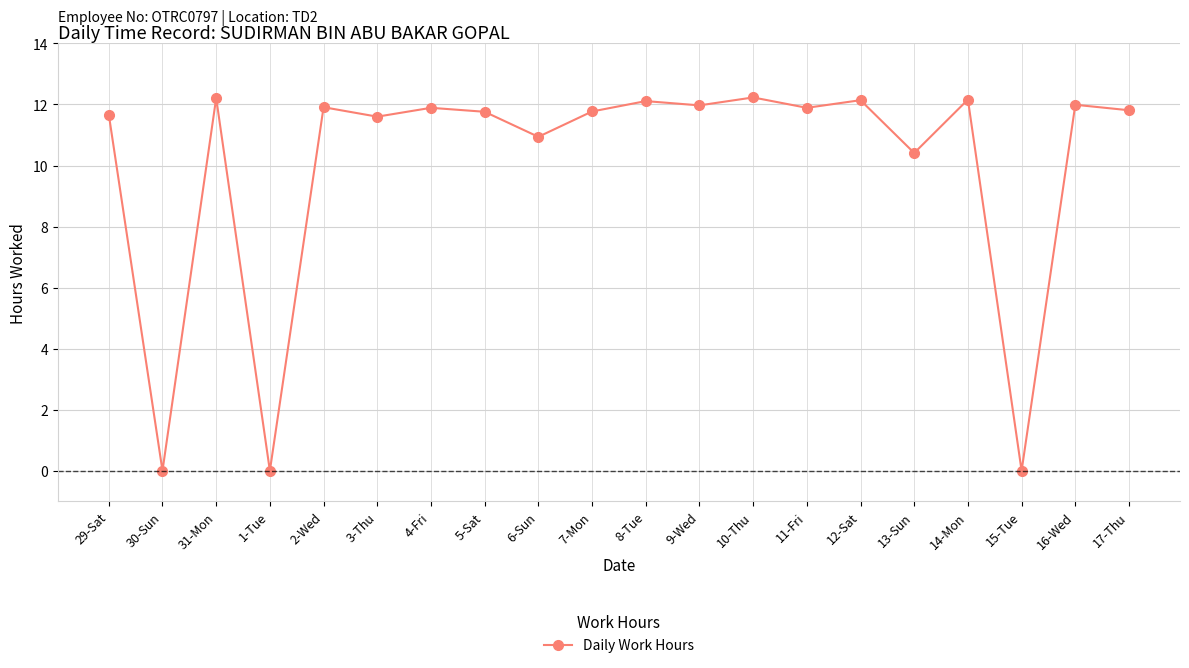

What is the difference between the maximum and minimum values?

12.2